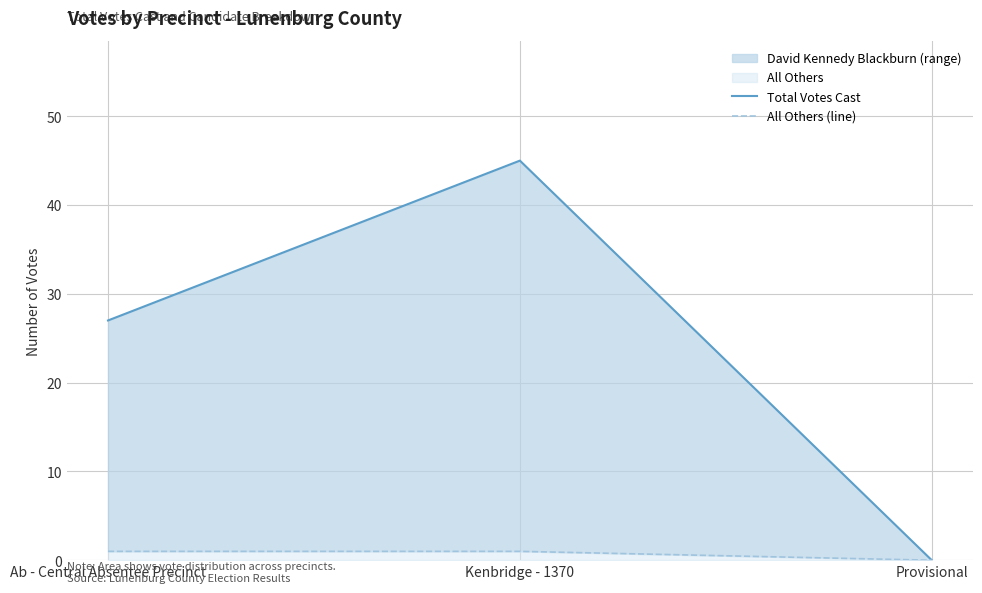

The Total Votes Cast series shows 45 at Kenbridge - 1370. True or false?

True